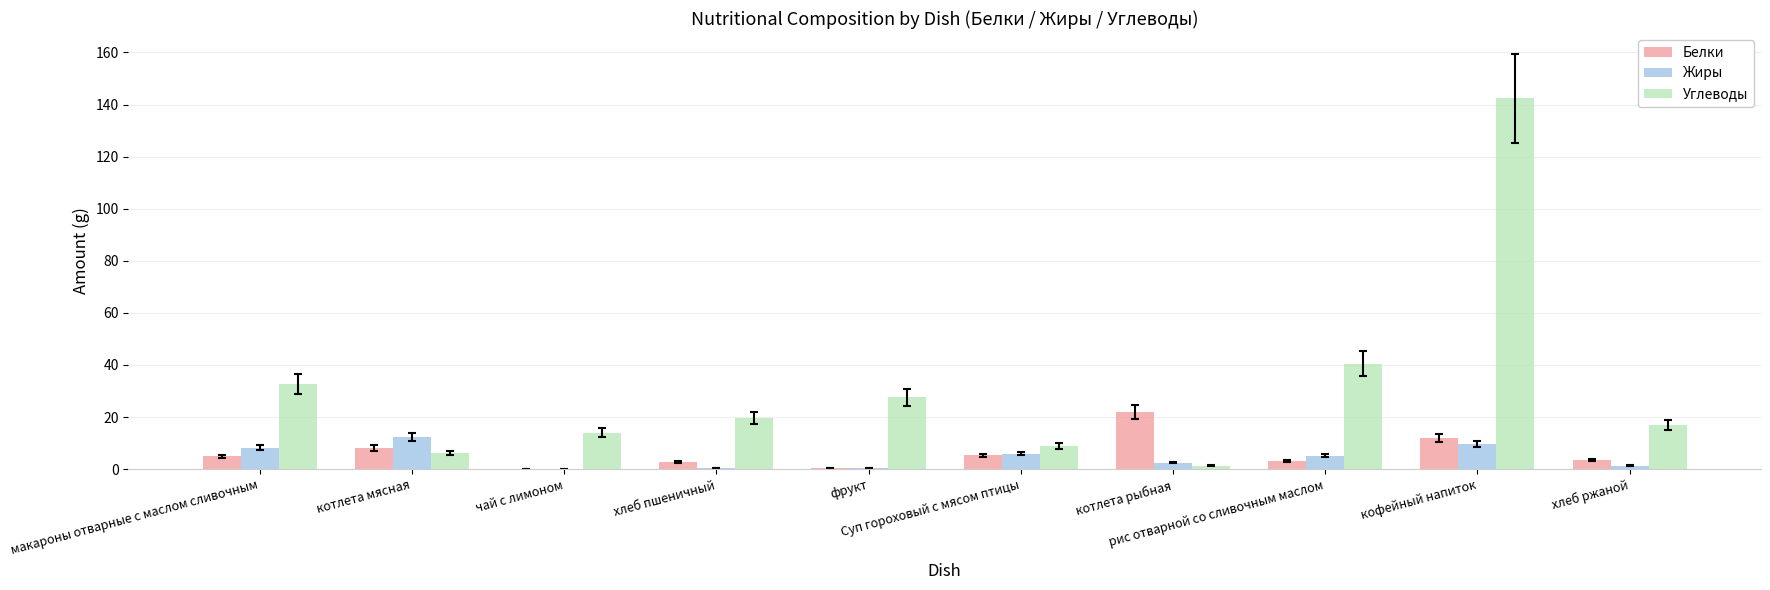

What is the spread (max minus min) of values at чай с лимоном?

14.0